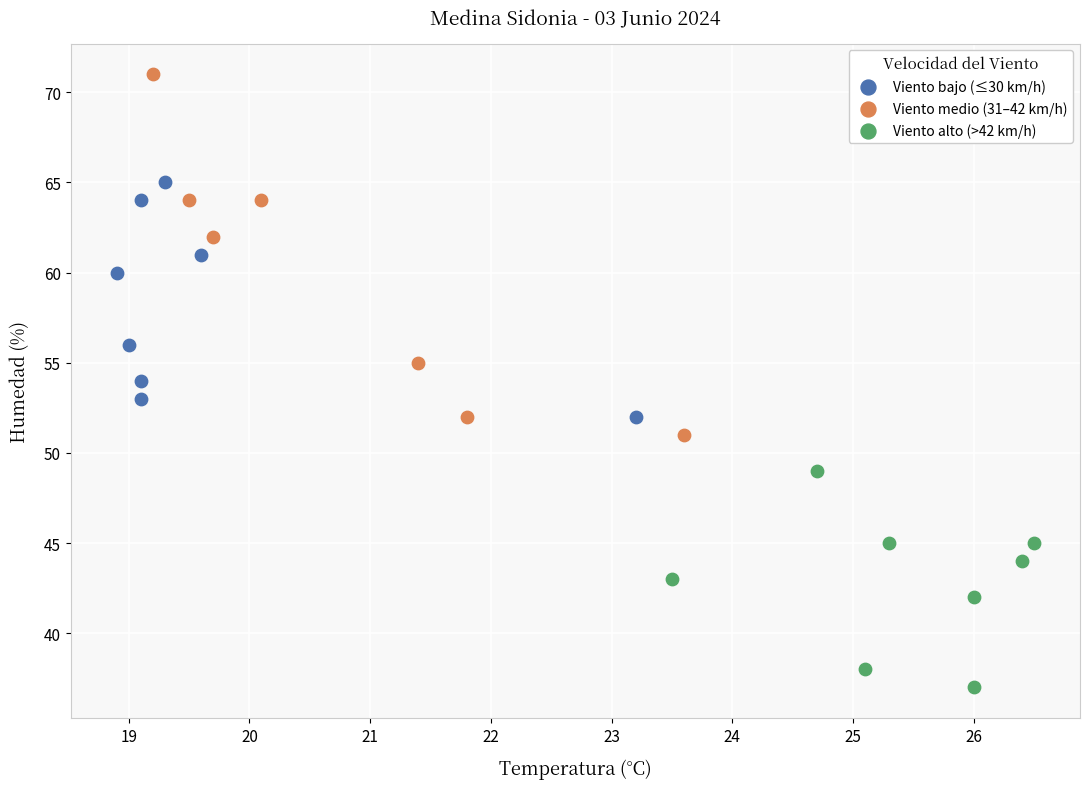

Which series reaches the minimum Y coordinate?

Viento alto (>42 km/h)